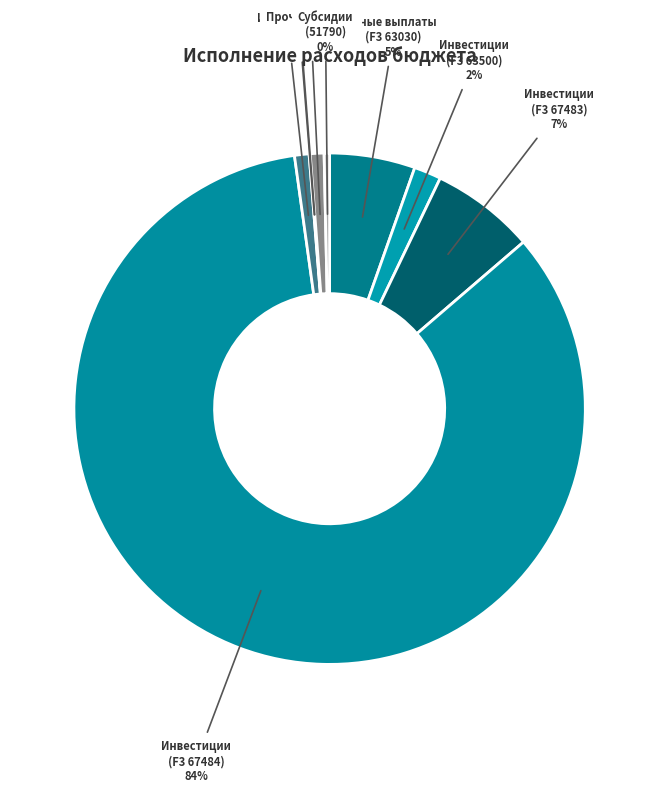

Count the number of slices in the pie.

9